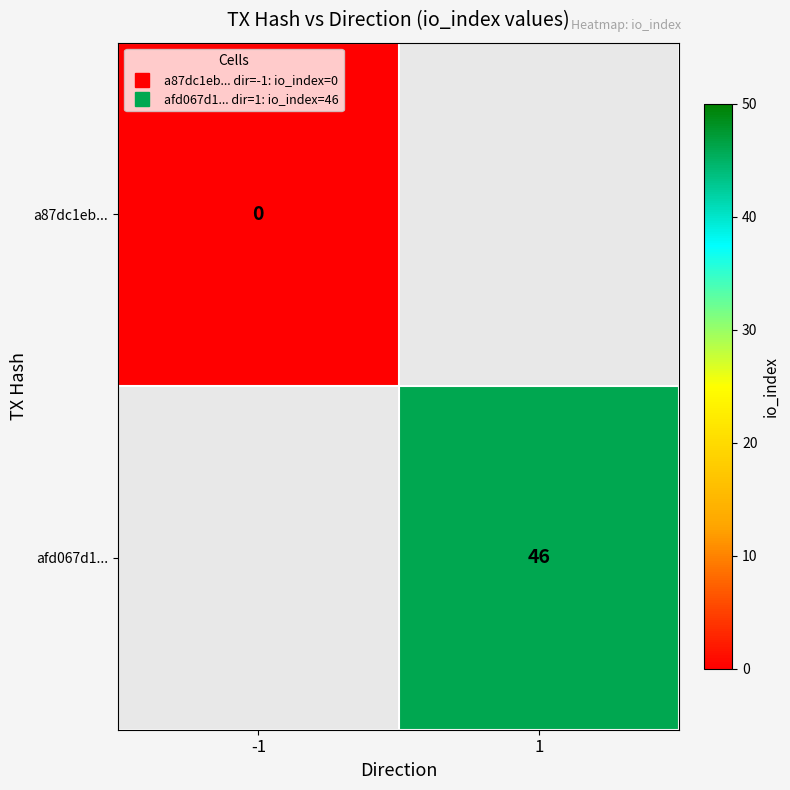

List the series in order of their overall mean, lowest first.

a87dc1eb..., afd067d1...